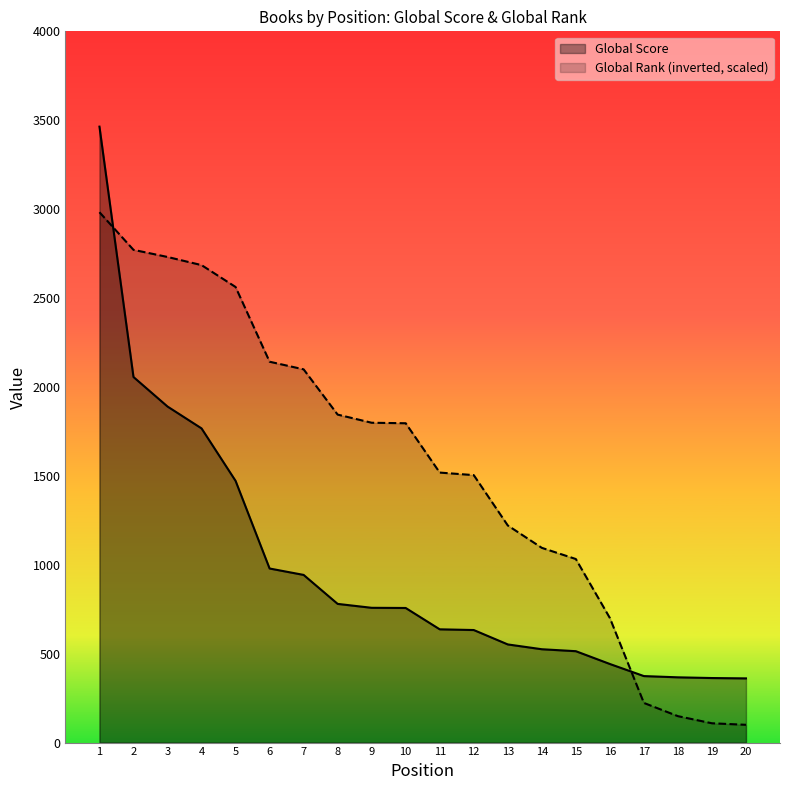

At how many categories does at least one series exceed 302?

20